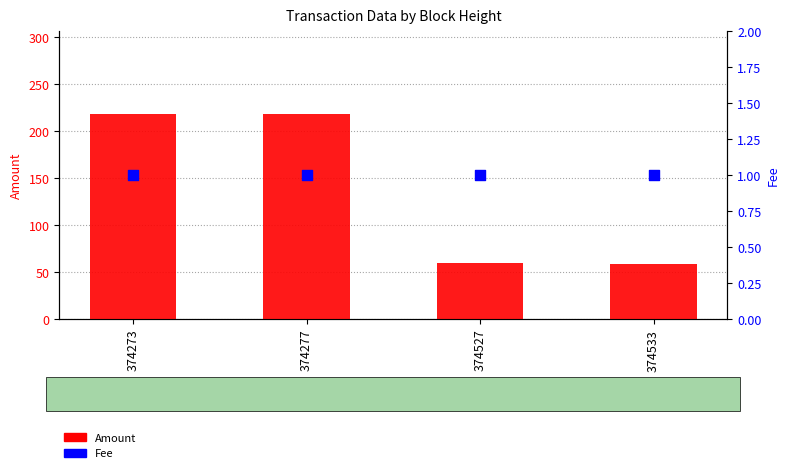

At how many categories does at least one series exceed 91?

2